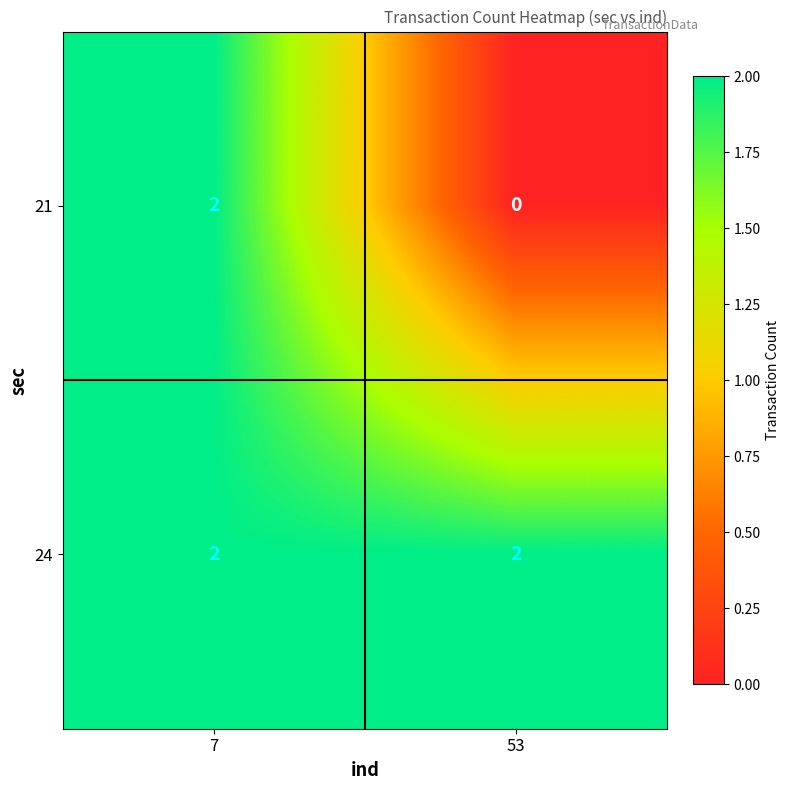

The 21 series shows 2 at 7. True or false?

True